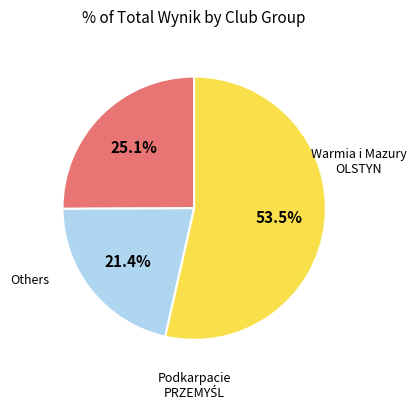

Does any single category account for the majority?

Yes